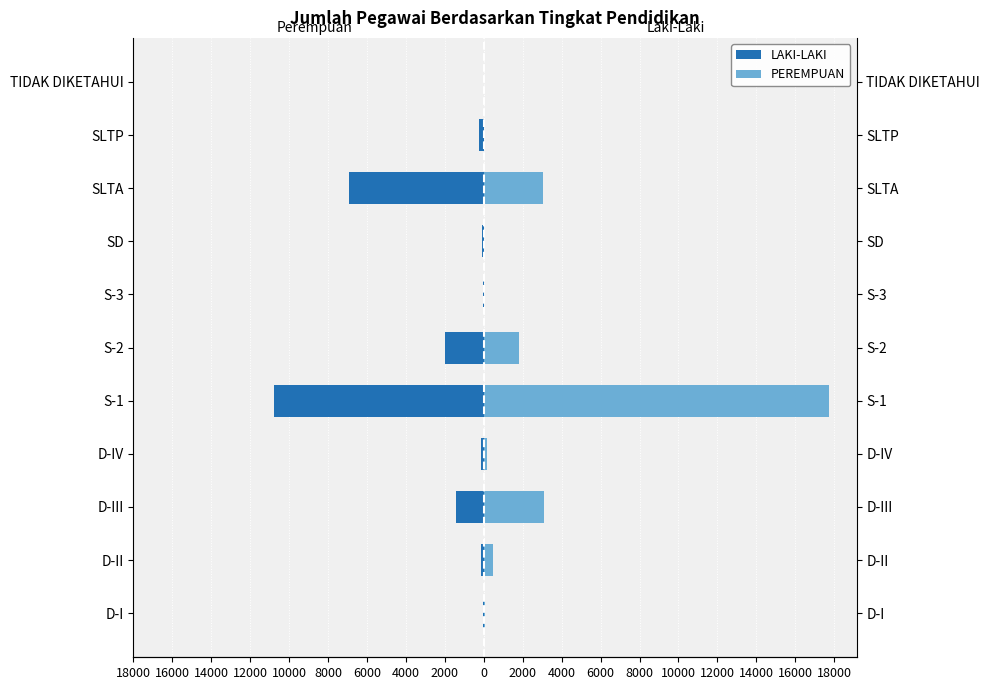

What are all the series names shown in the legend?

LAKI-LAKI, PEREMPUAN